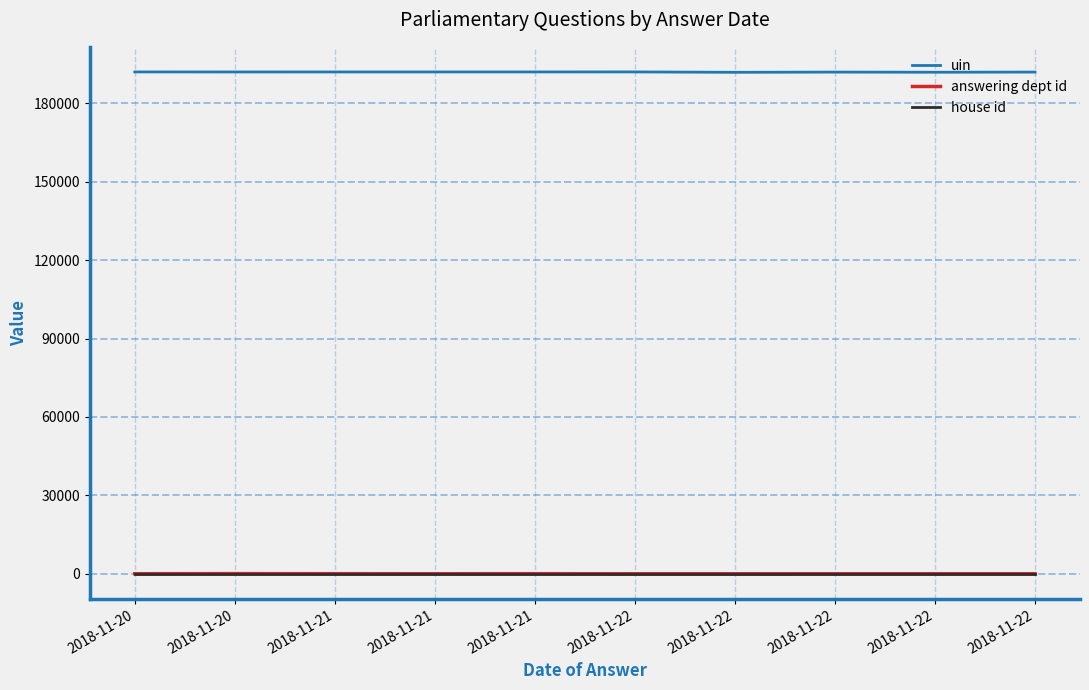

Rank the series by their maximum value, from highest to lowest.

uin, answering dept id, house id